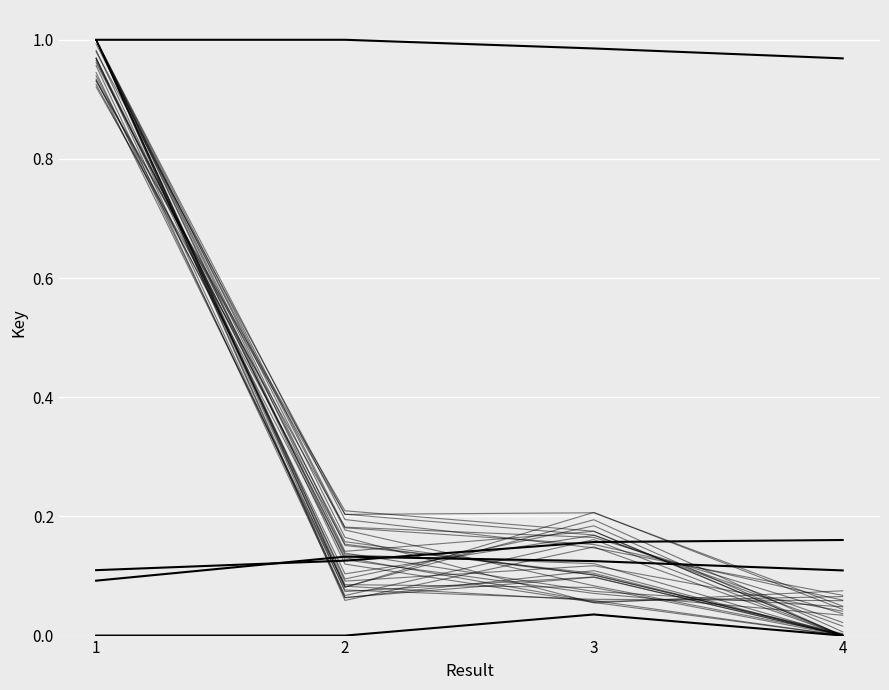

What is the value of the Row 2 point at the 2nd from the left?

0.1